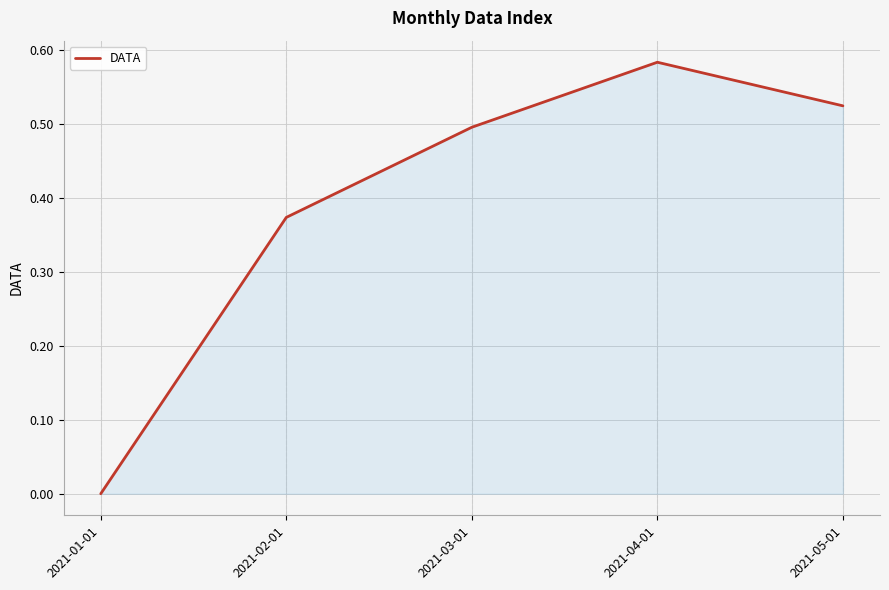

How many lines are shown in the chart?

1